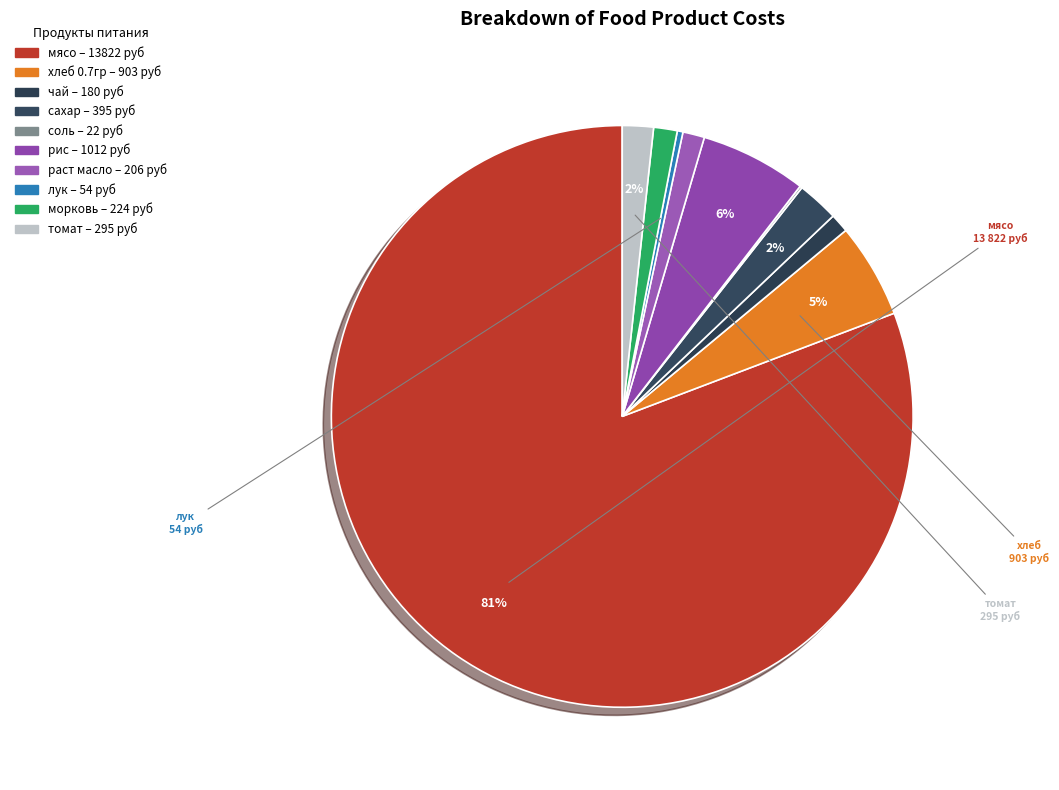

What is the majority slice?

мясо